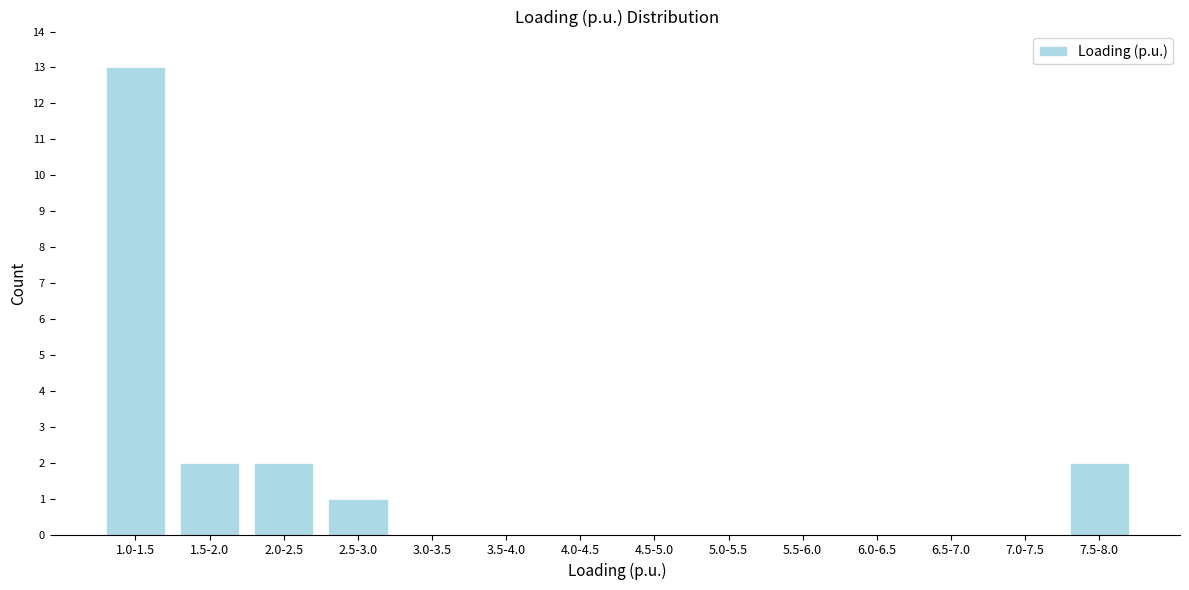

Reading left to right, extract all data points from this chart.

1.0-1.5=13	1.5-2.0=2	2.0-2.5=2	2.5-3.0=1	3.0-3.5=0	3.5-4.0=0	4.0-4.5=0	4.5-5.0=0	5.0-5.5=0	5.5-6.0=0	6.0-6.5=0	6.5-7.0=0	7.0-7.5=0	7.5-8.0=2